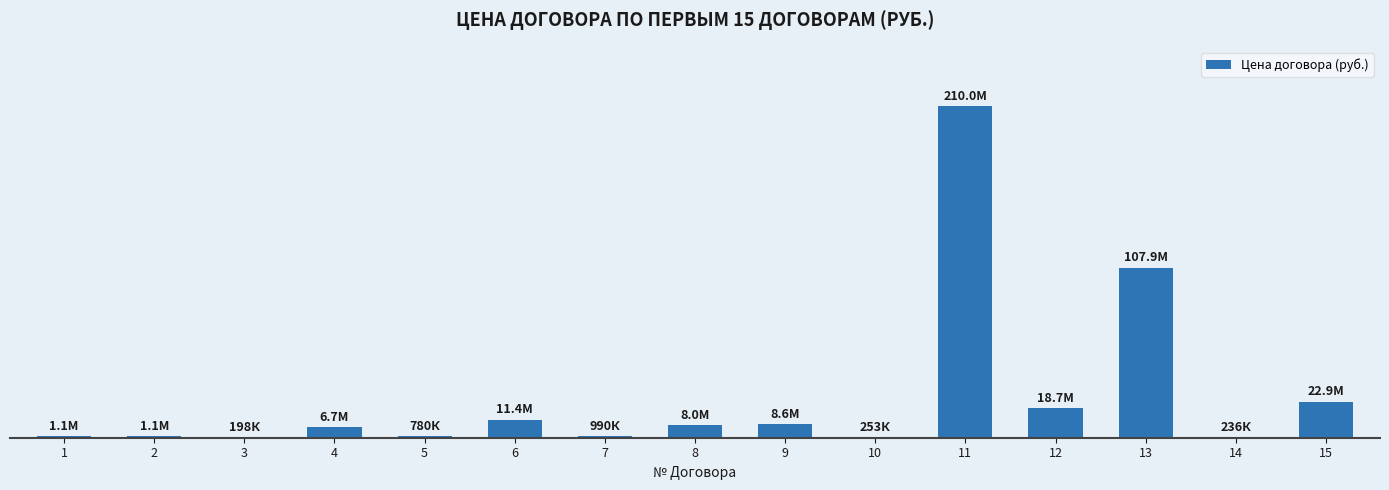

What is the value of the 5th bar from the left?

780000.0